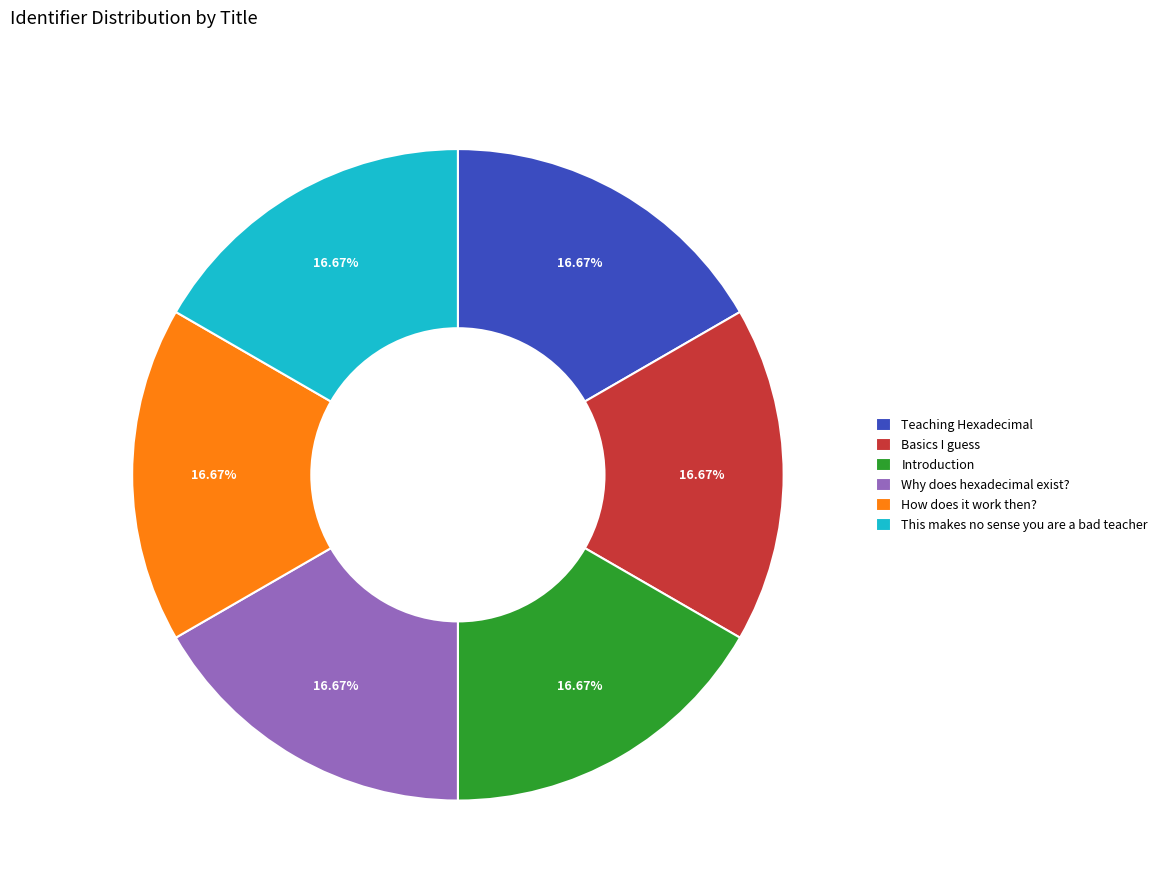

Approximately how many times larger is the value at Why does hexadecimal exist? compared to Introduction?

1.0